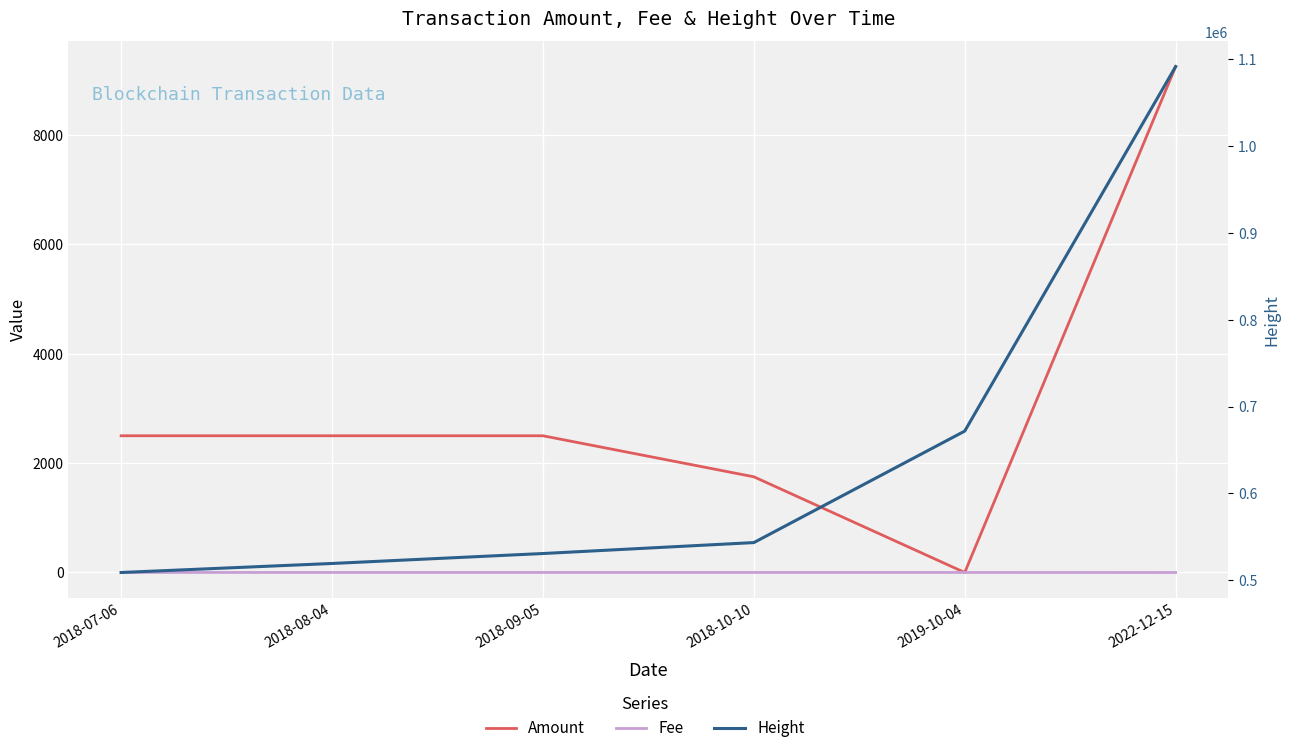

What is the total value across all series at 2018-08-04?

521896.0